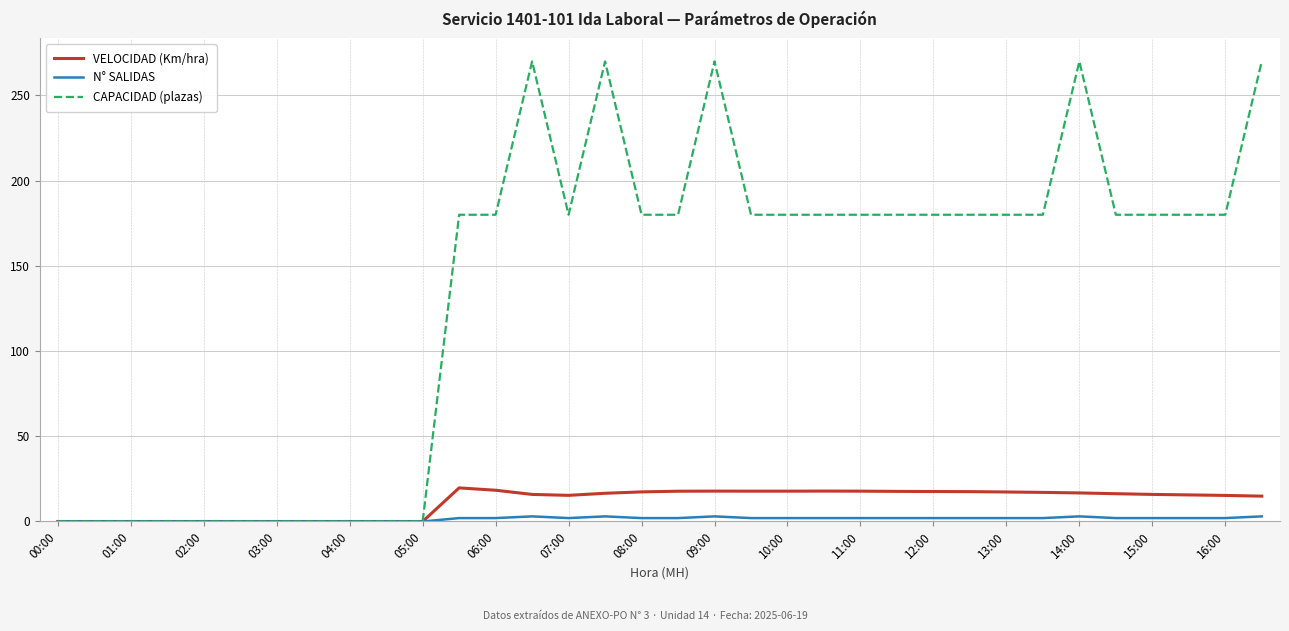

What is the highest value of the CAPACIDAD (plazas) series?

270.0